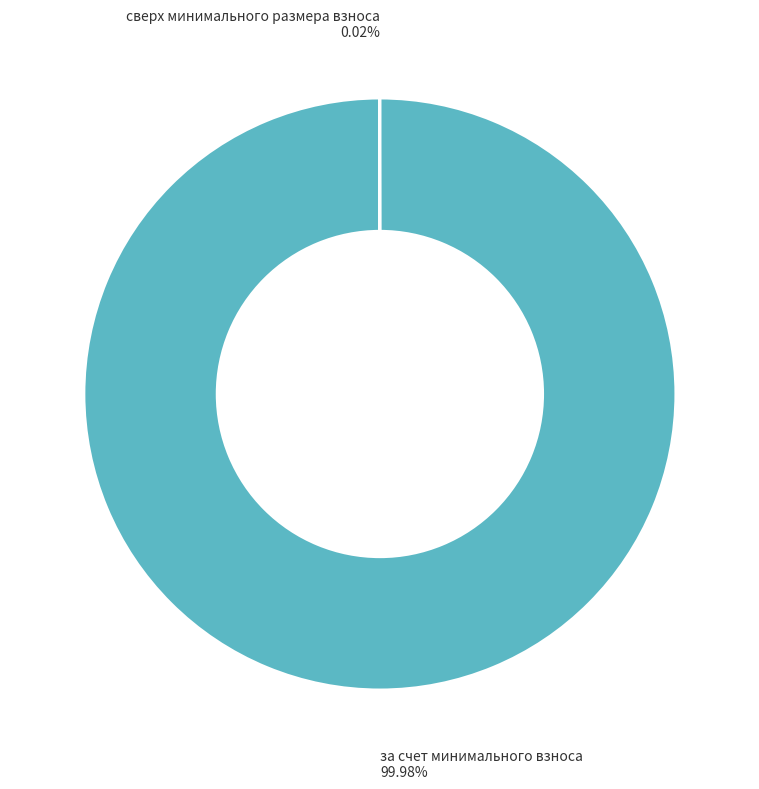

Which category has the biggest portion of the pie?

за счет минимального взноса